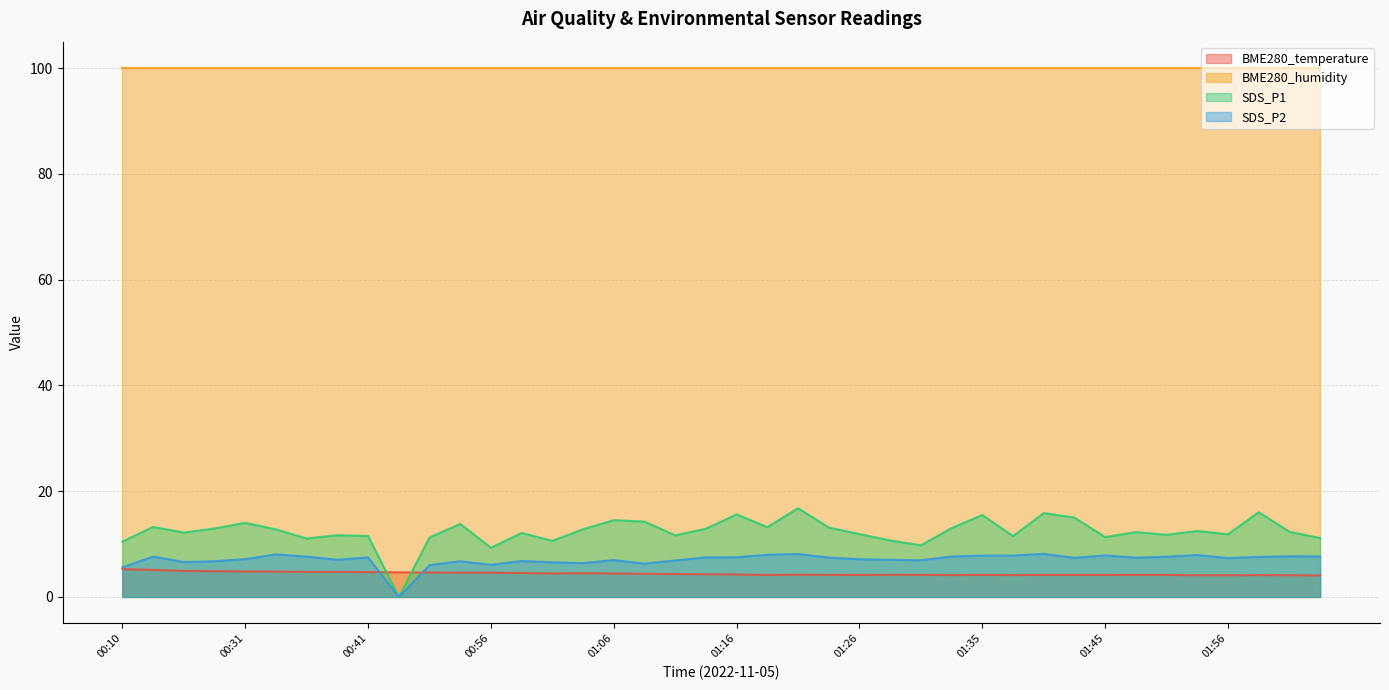

At which category is the sum across all series the highest?

01:21